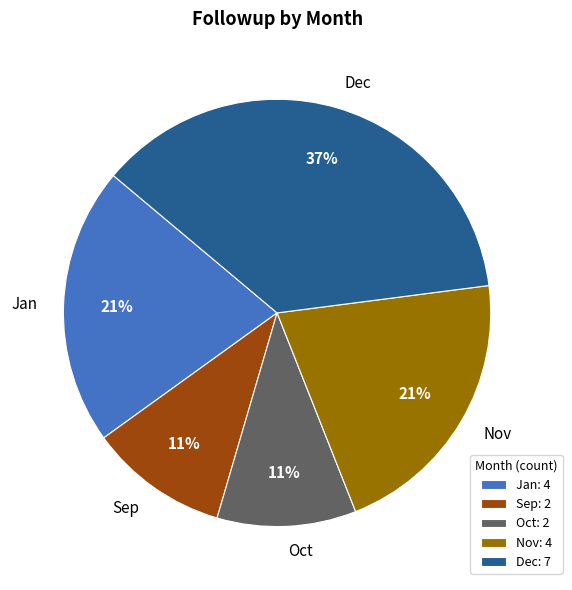

What is the largest slice in the pie chart?

Dec